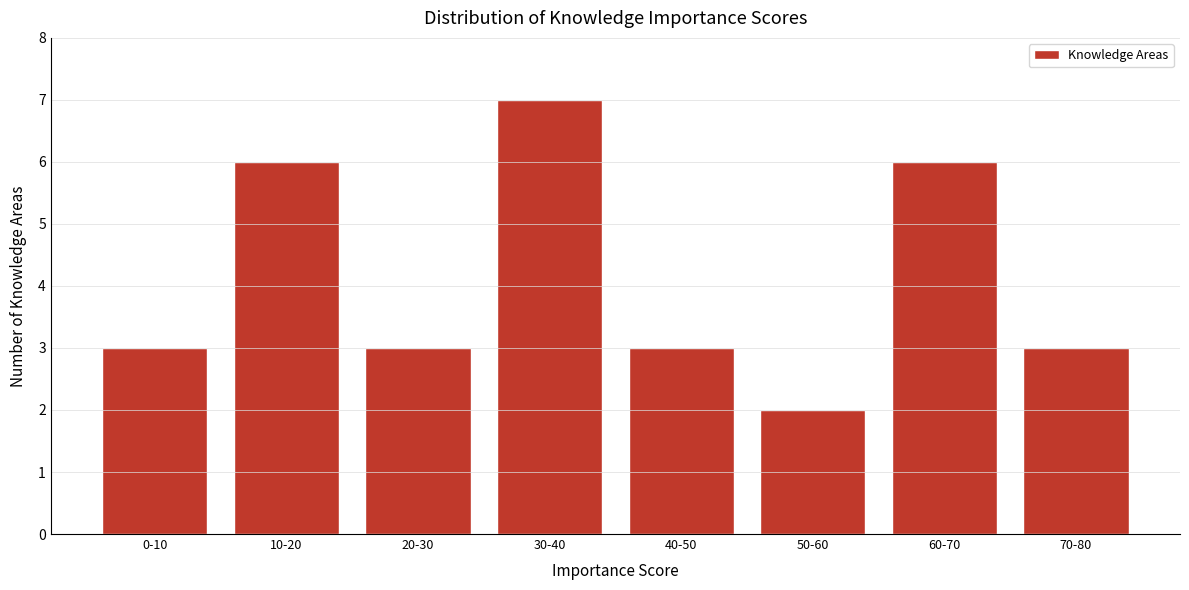

Reading right to left, transcribe all the data shown in this chart.

70-80=3	60-70=6	50-60=2	40-50=3	30-40=7	20-30=3	10-20=6	0-10=3